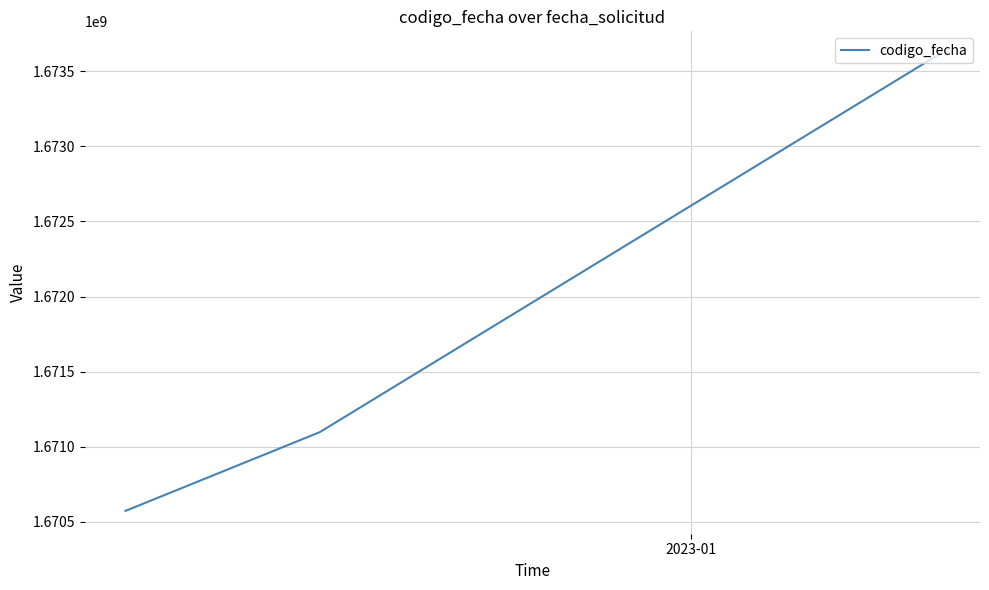

What is the difference between the maximum and second lowest values?

2514707